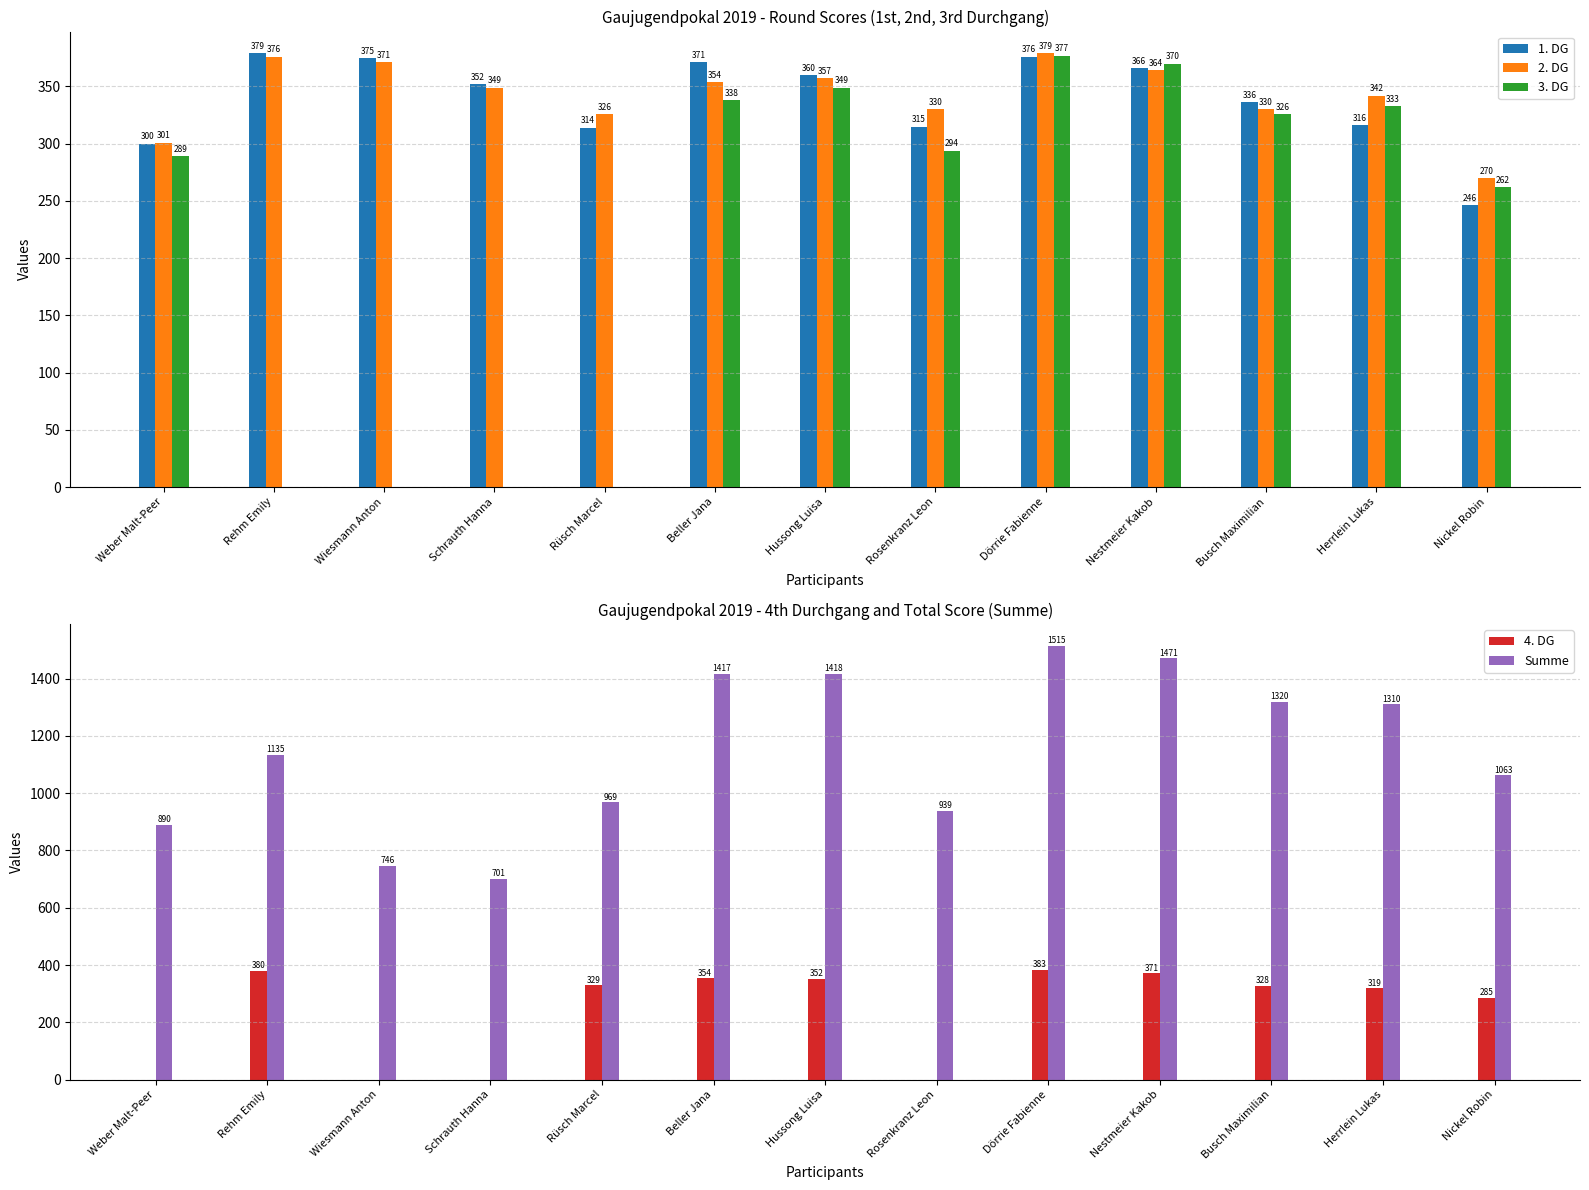

Between Wiesmann Anton and Busch Maximilian, which is larger?

Wiesmann Anton